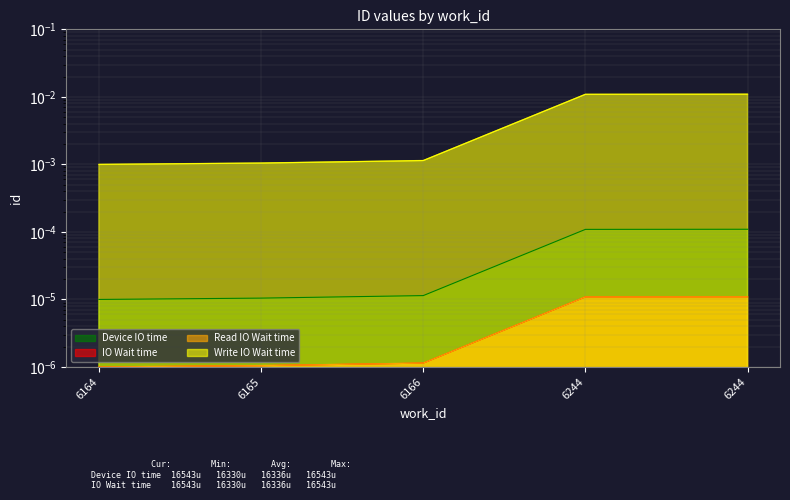

How many lines are shown in the chart?

4